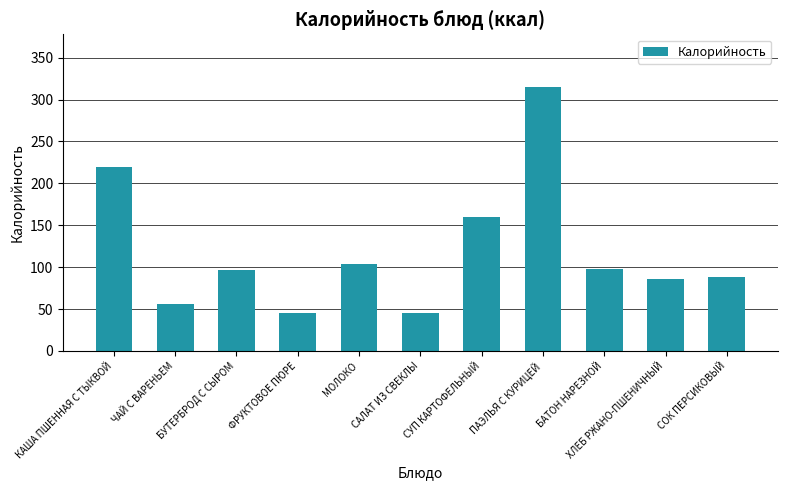

Which label corresponds to the largest value in the chart?

ПАЭЛЬЯ С КУРИЦЕЙ